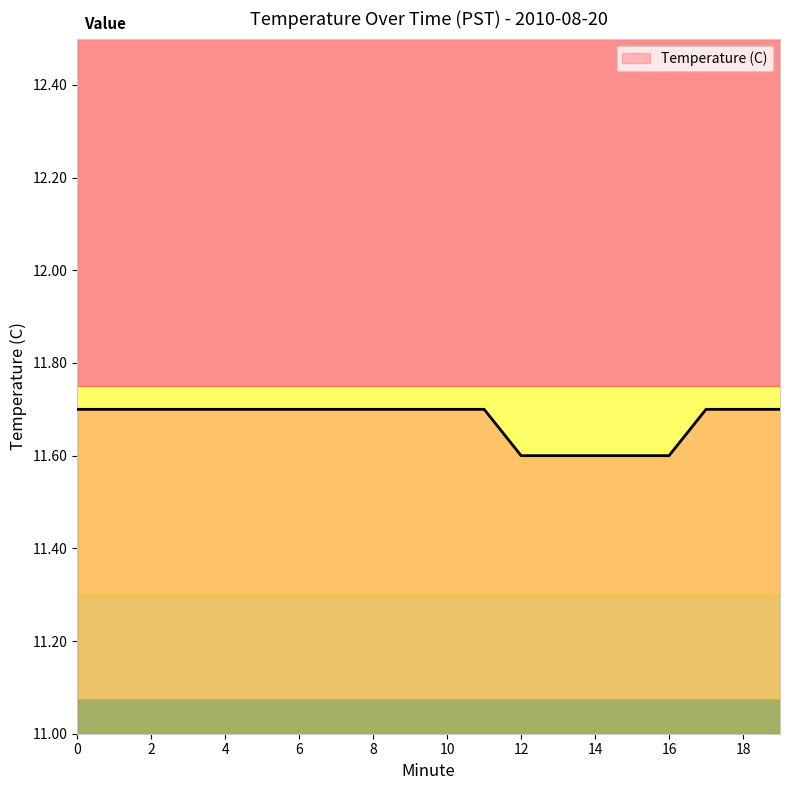

Does the chart display data point markers on the line(s)?

No